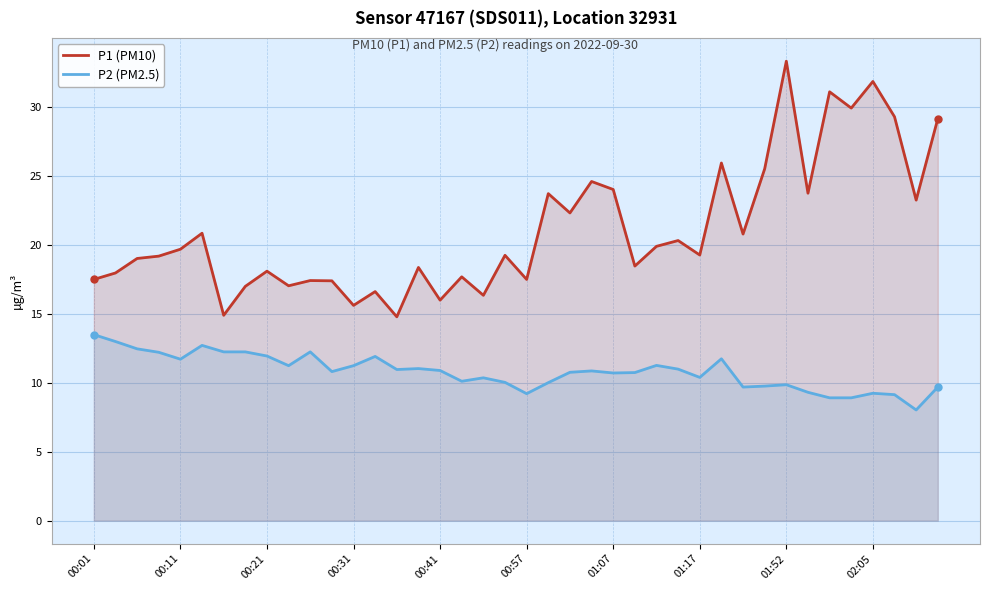

Is it true that P2 (PM2.5) equals 9.7 at 30?

True